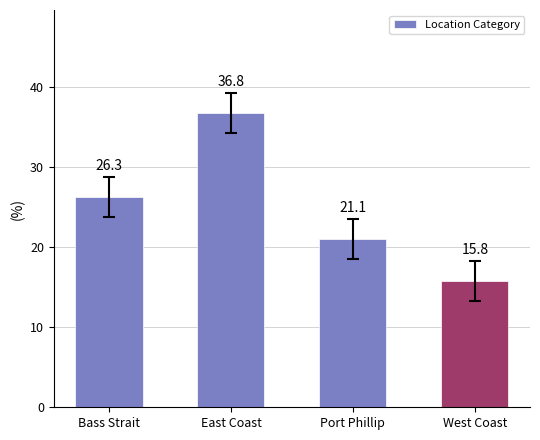

How many series are shown in this chart?

1